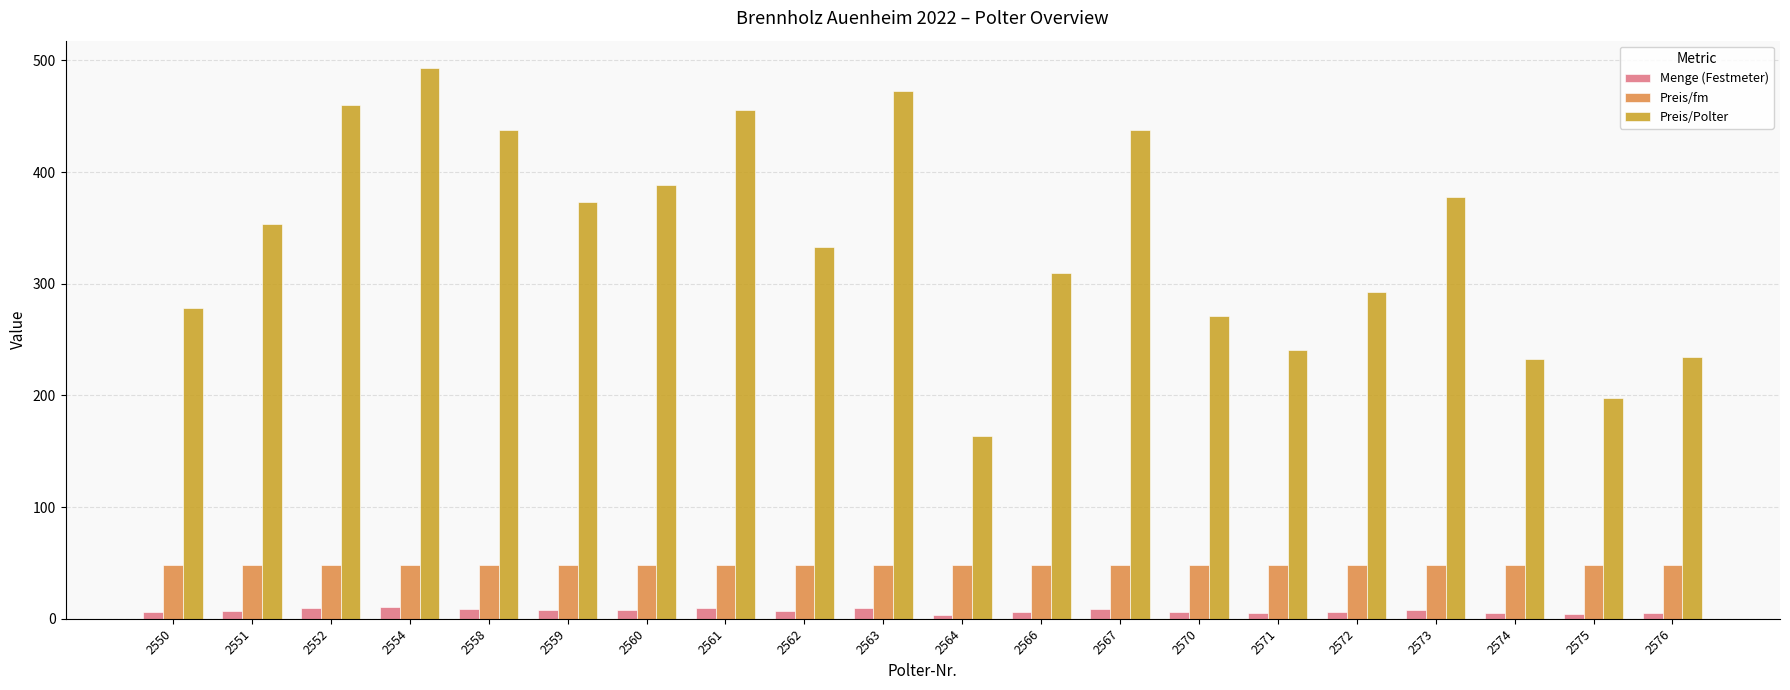

What are all the series names shown in the legend?

Menge (Festmeter), Preis/fm, Preis/Polter